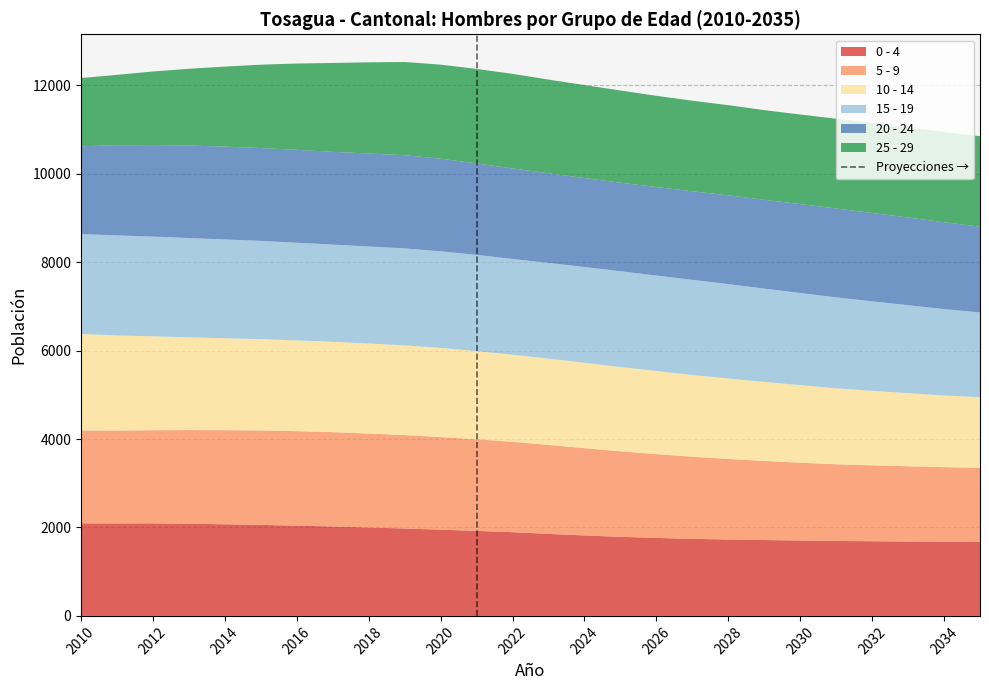

The value of 0 - 4 at 2016 is 2041. True or false?

True